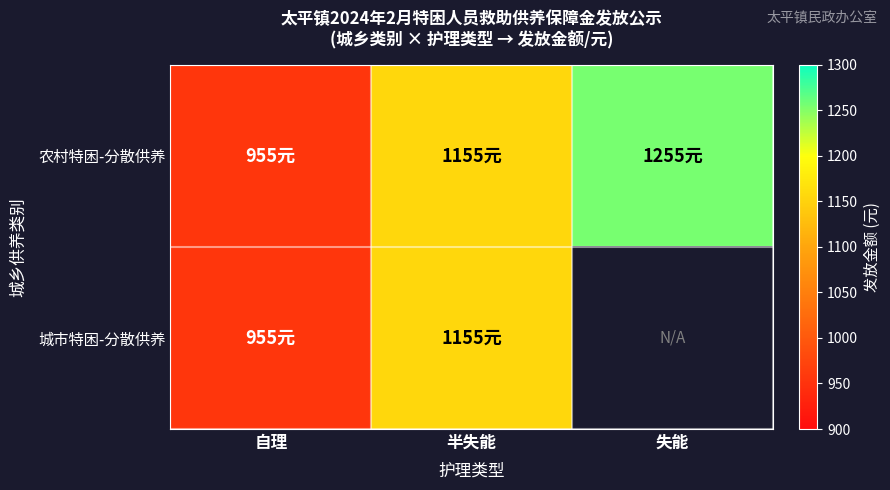

Which category has the highest value in the 农村特困-分散供养 series?

失能